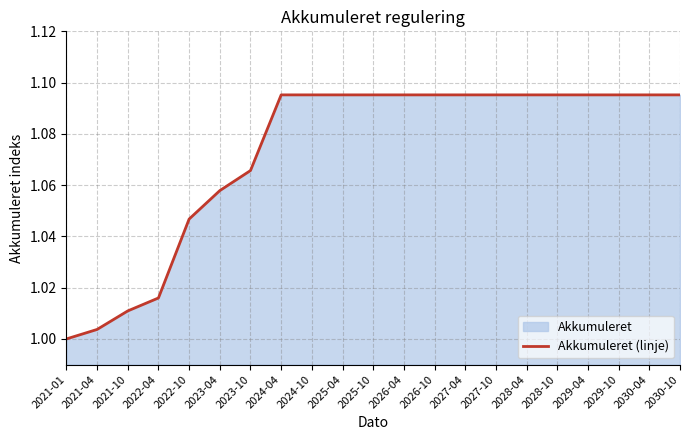

Reading left to right, list all the values displayed in this chart.

2021-01=1.0	2021-04=1.0	2021-10=1.0	2022-04=1.0	2022-10=1.0	2023-04=1.1	2023-10=1.1	2024-04=1.1	2024-10=1.1	2025-04=1.1	2025-10=1.1	2026-04=1.1	2026-10=1.1	2027-04=1.1	2027-10=1.1	2028-04=1.1	2028-10=1.1	2029-04=1.1	2029-10=1.1	2030-04=1.1	2030-10=1.1